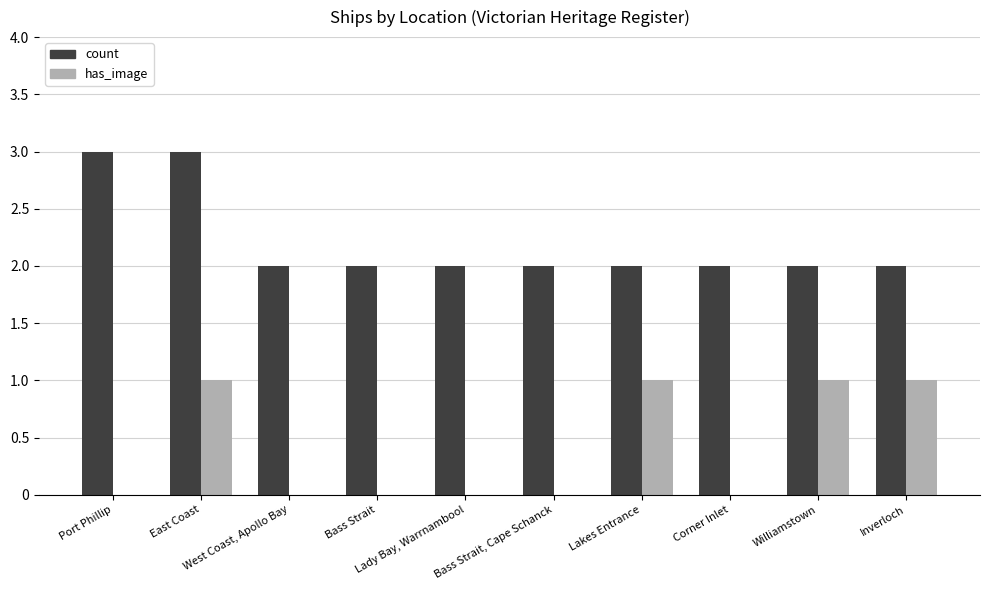

What is the sum of the count values at Corner Inlet and Inverloch?

4